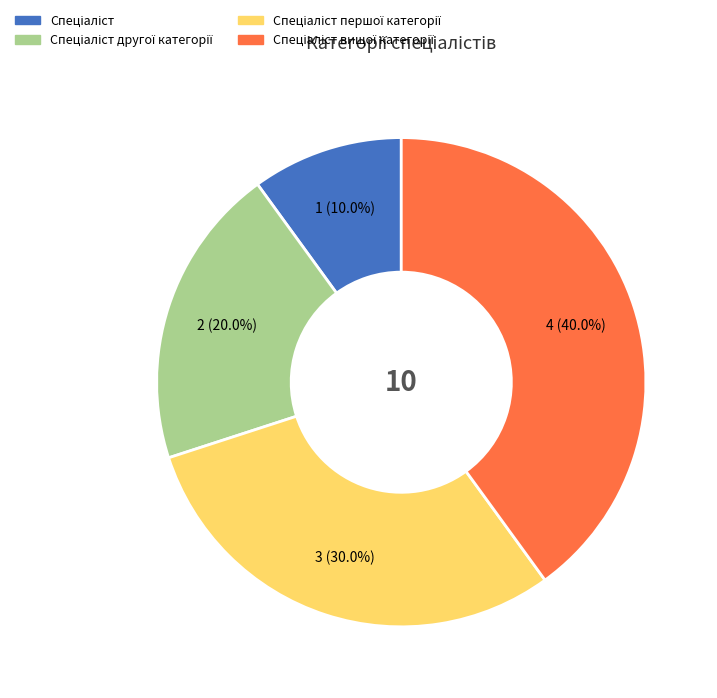

Is there any slice that represents more than half of the pie?

No